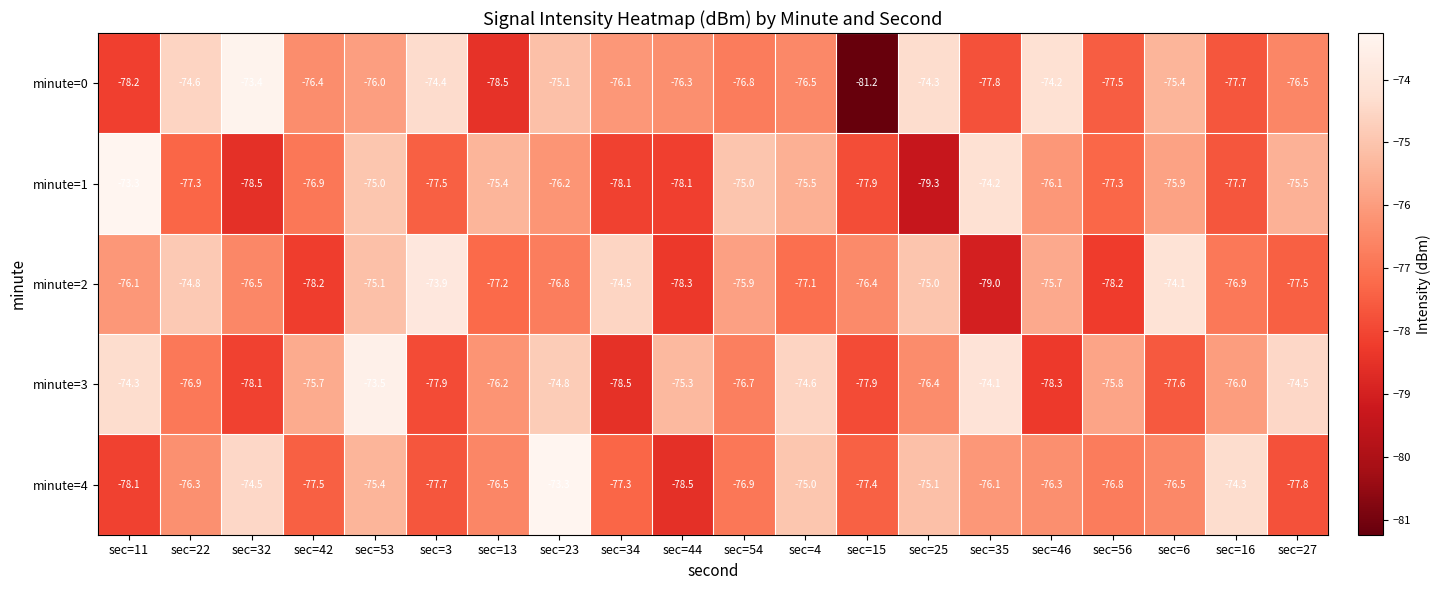

What is the spread (max minus min) of values at sec=46?

4.1